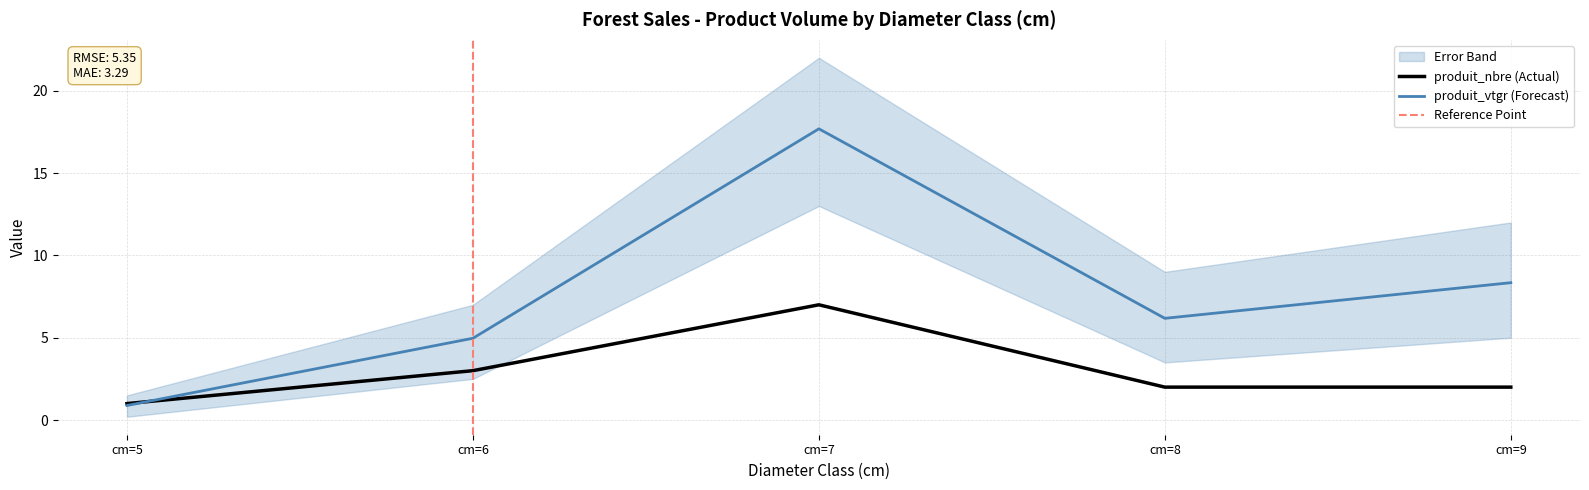

At cm=8, list the series in order from smallest to largest.

produit_nbre, produit_vtgr